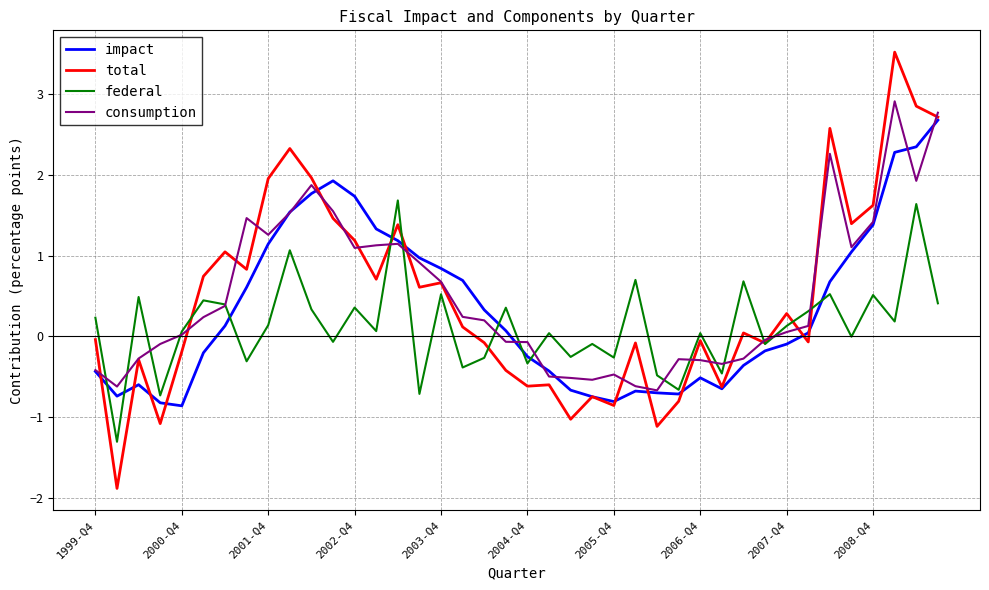

What is the maximum value shown in the chart?

3.5